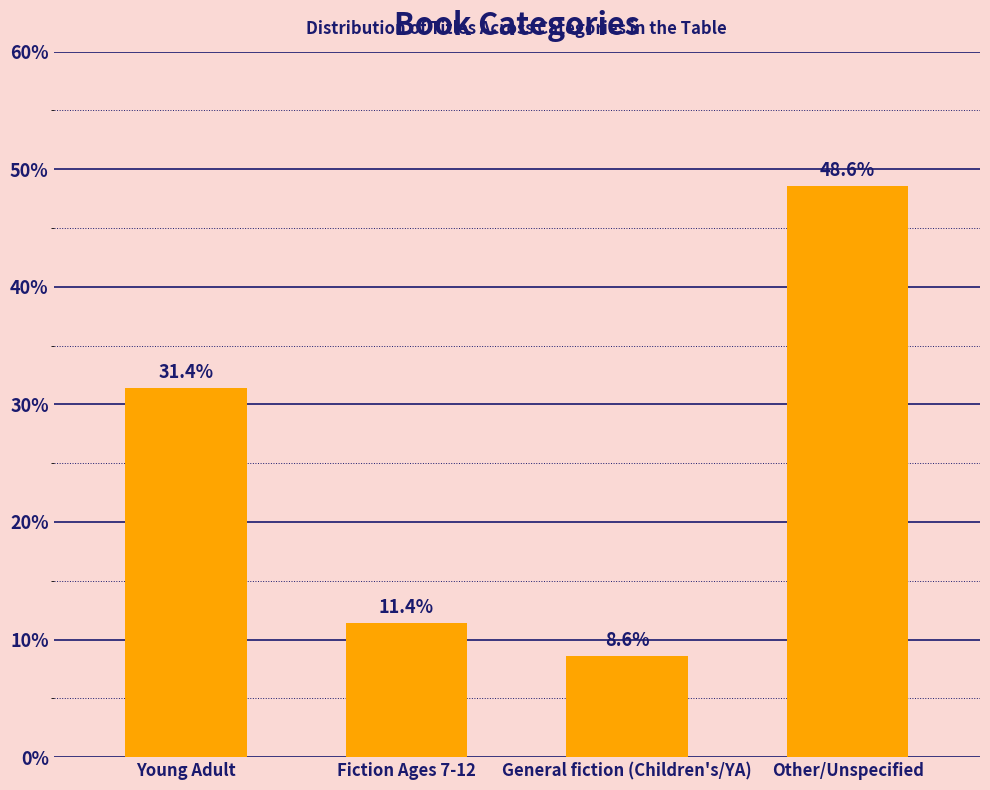

Reading left to right, list all the values displayed in this chart.

Young Adult=31.4	Fiction Ages 7-12=11.4	General fiction (Children's/YA)=8.6	Other/Unspecified=48.6